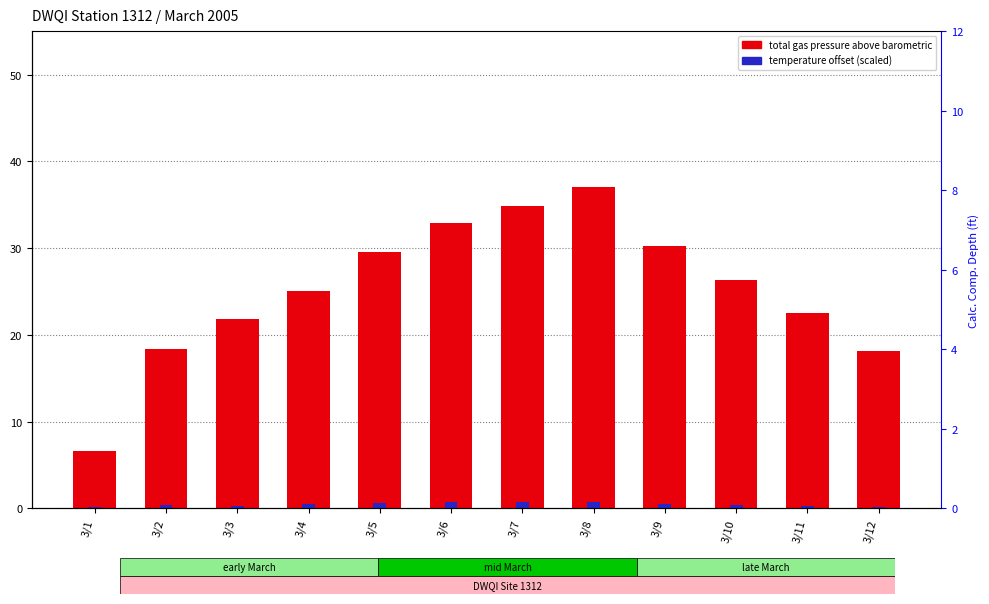

What is the difference between the maximum and minimum values in the temperature offset (scaled) series?

0.6